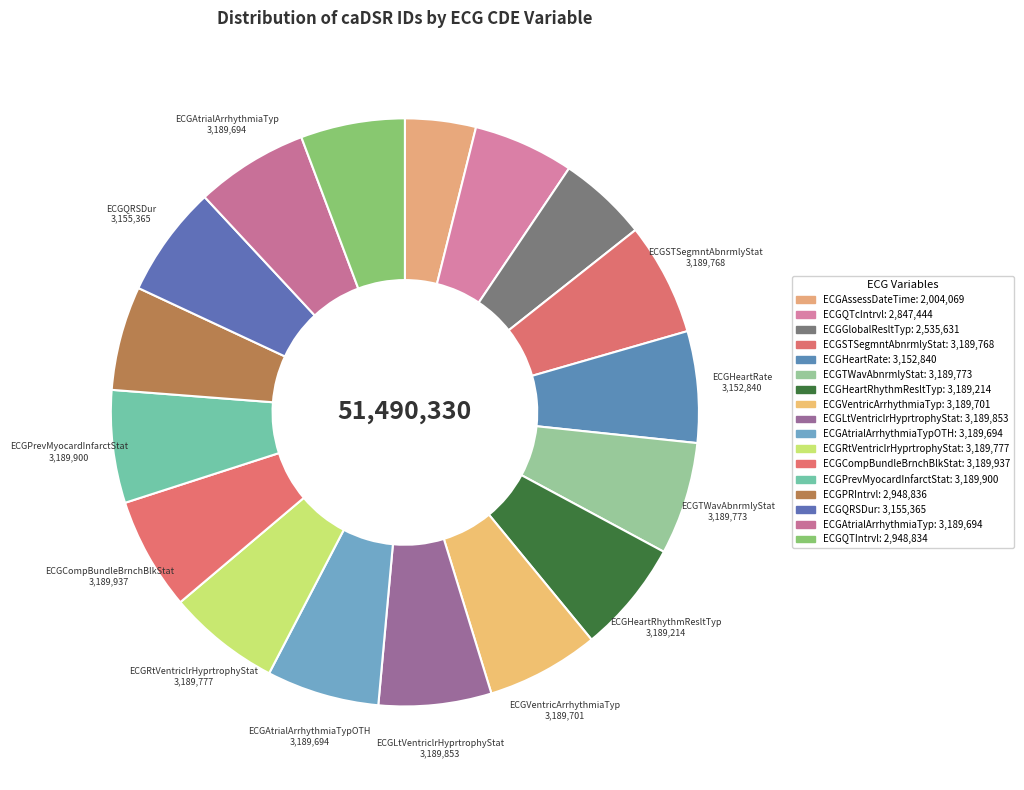

Count the number of slices in the pie.

17